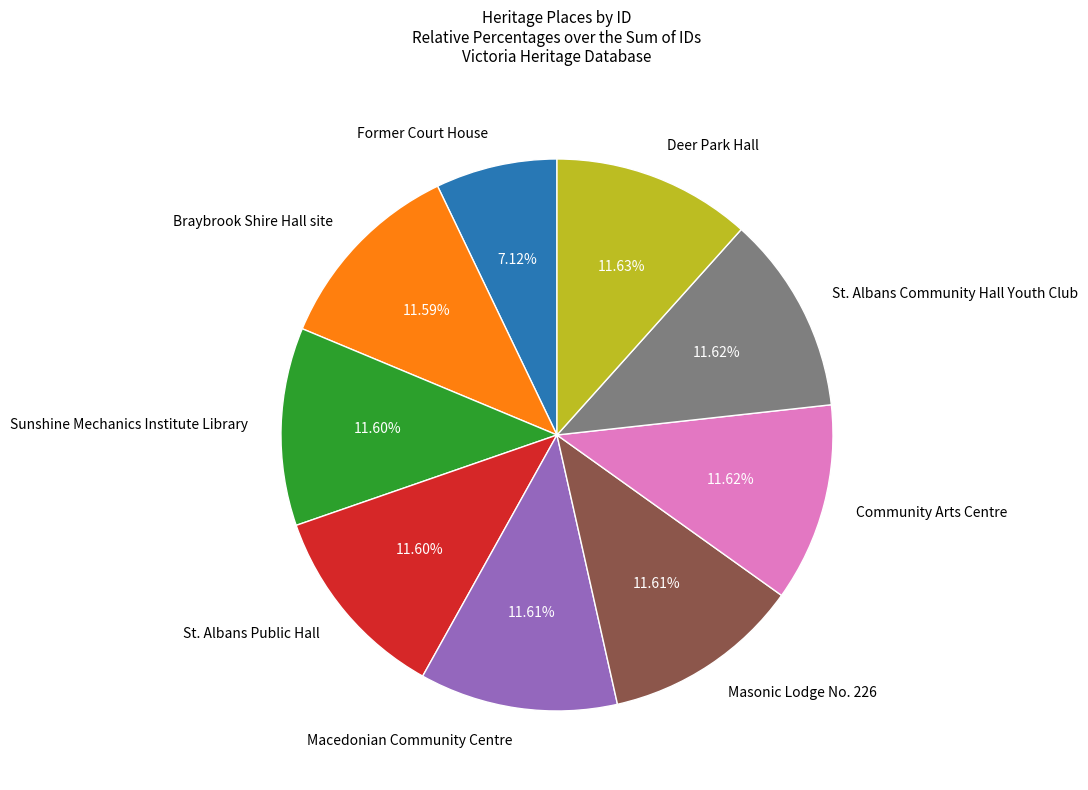

Is there a majority slice in this chart?

No